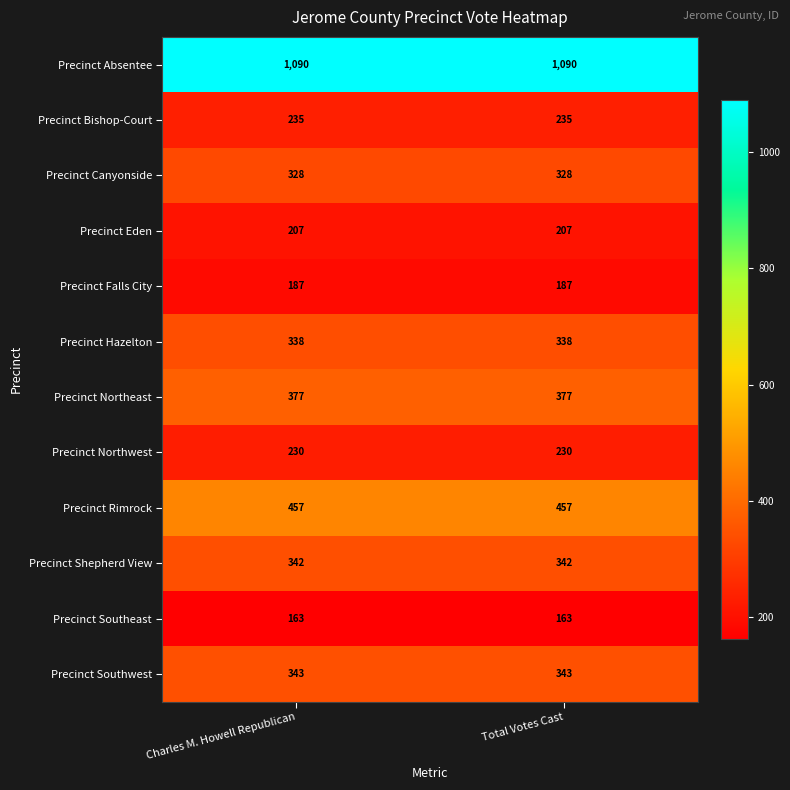

Reading left to right, transcribe all the data shown in this chart.

Precinct Absentee: 1090	1090
Precinct Bishop-Court: 235	235
Precinct Canyonside: 328	328
Precinct Eden: 207	207
Precinct Falls City: 187	187
Precinct Hazelton: 338	338
Precinct Northeast: 377	377
Precinct Northwest: 230	230
Precinct Rimrock: 457	457
Precinct Shepherd View: 342	342
Precinct Southeast: 163	163
Precinct Southwest: 343	343